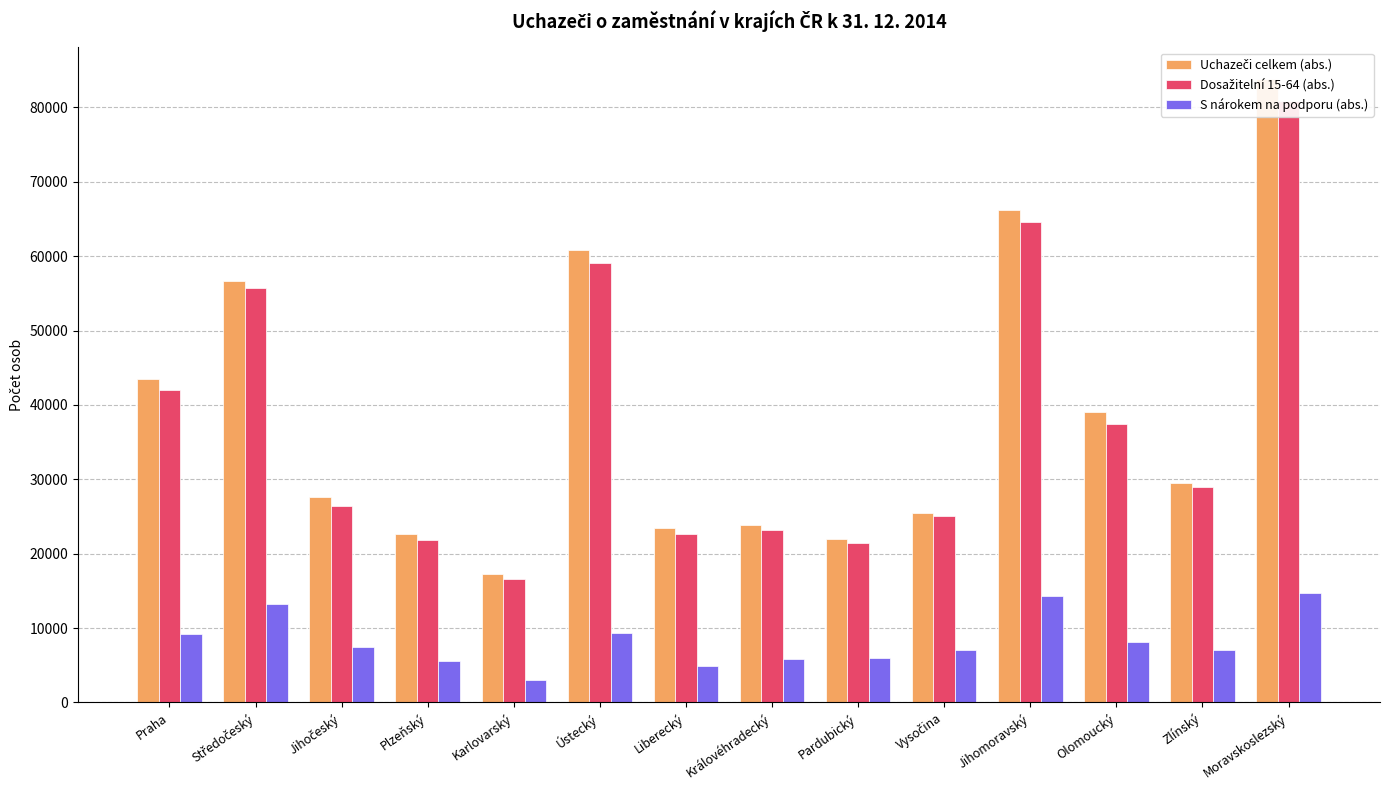

What are all the series names shown in the legend?

Uchazeči celkem (abs.), Dosažitelní 15-64 (abs.), S nárokem na podporu (abs.)